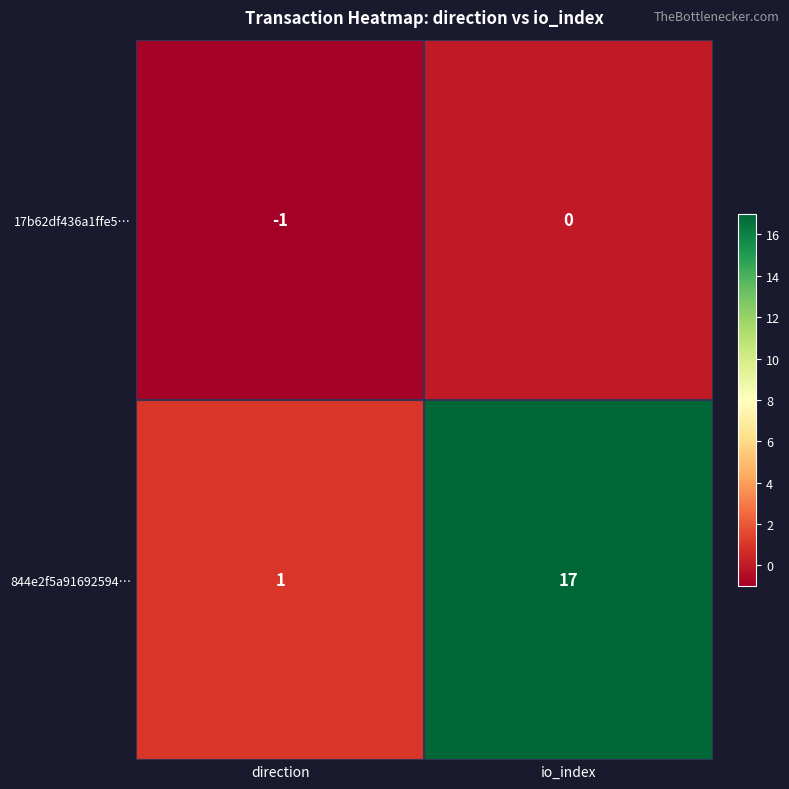

Reading left to right, list all the values displayed in this chart.

17b62df436a1ffe5…: direction=-1	io_index=0
844e2f5a91692594…: direction=1	io_index=17